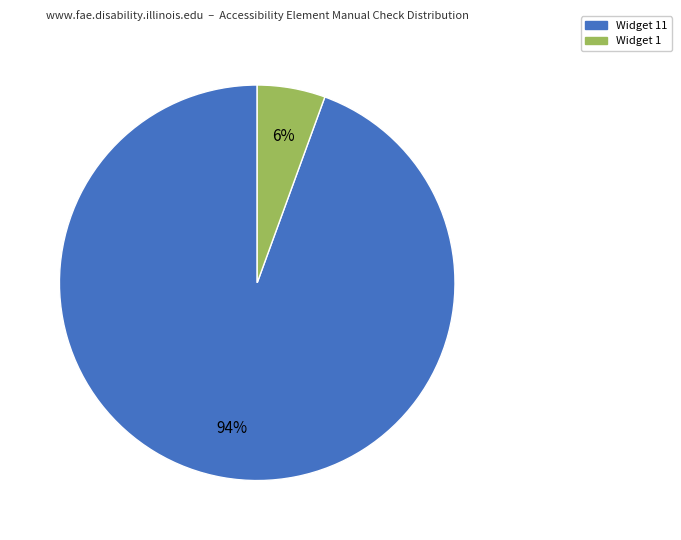

To the nearest percent, what is the average slice percentage?

50%